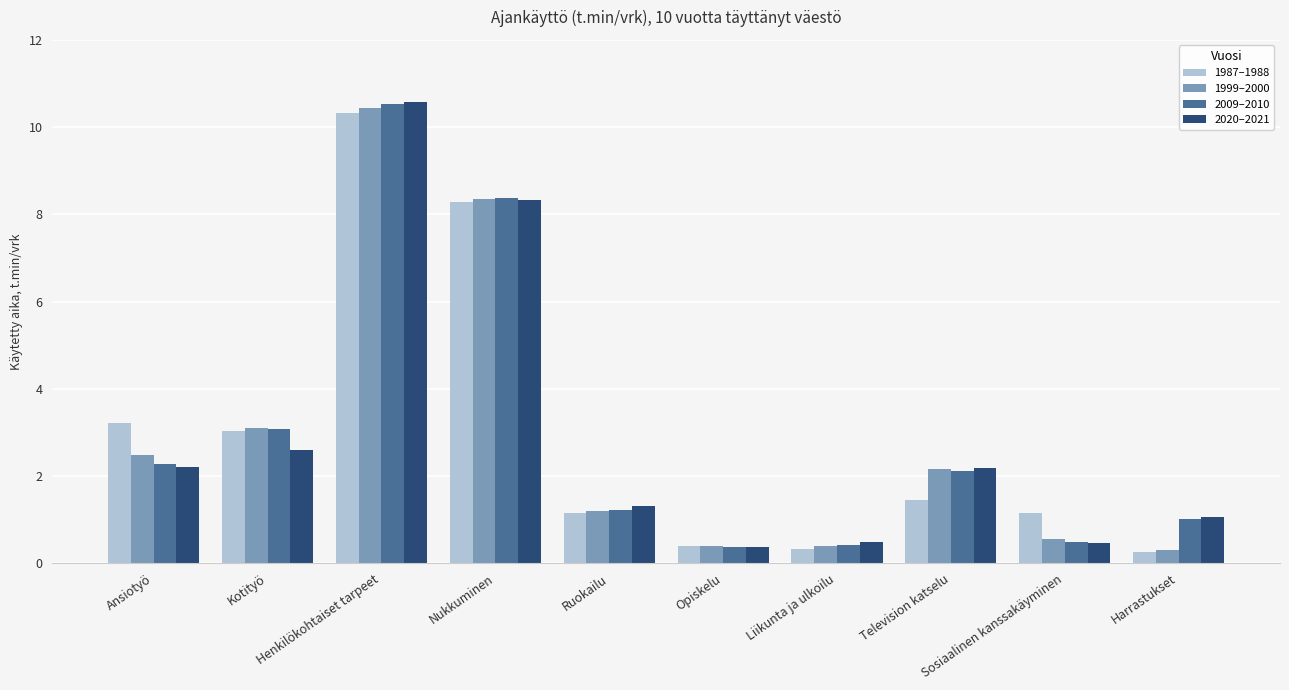

What is the label of the 1st bar from the right?

Harrastukset